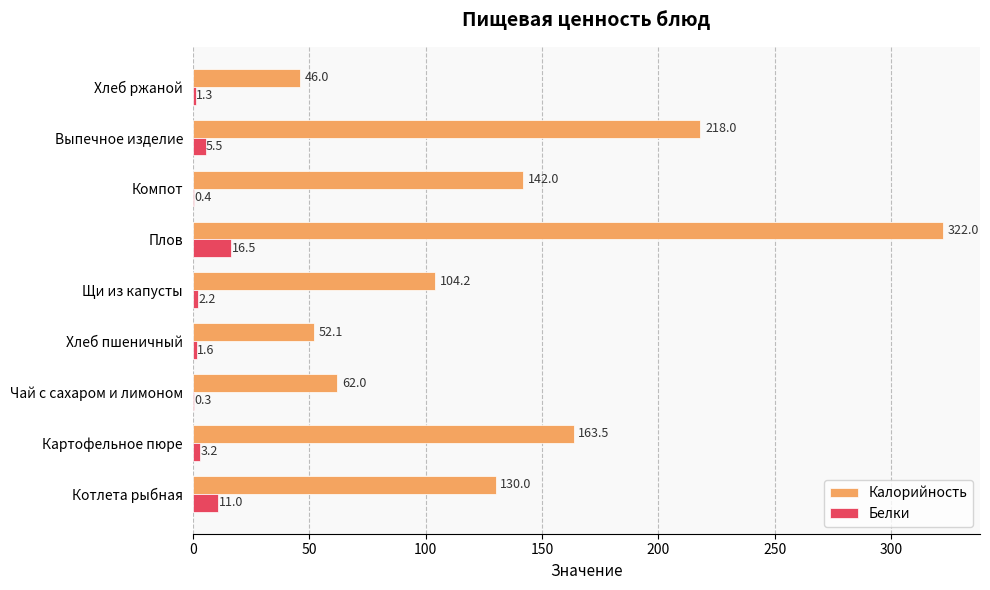

At which label is Калорийность closest to 184?

Картофельное пюре